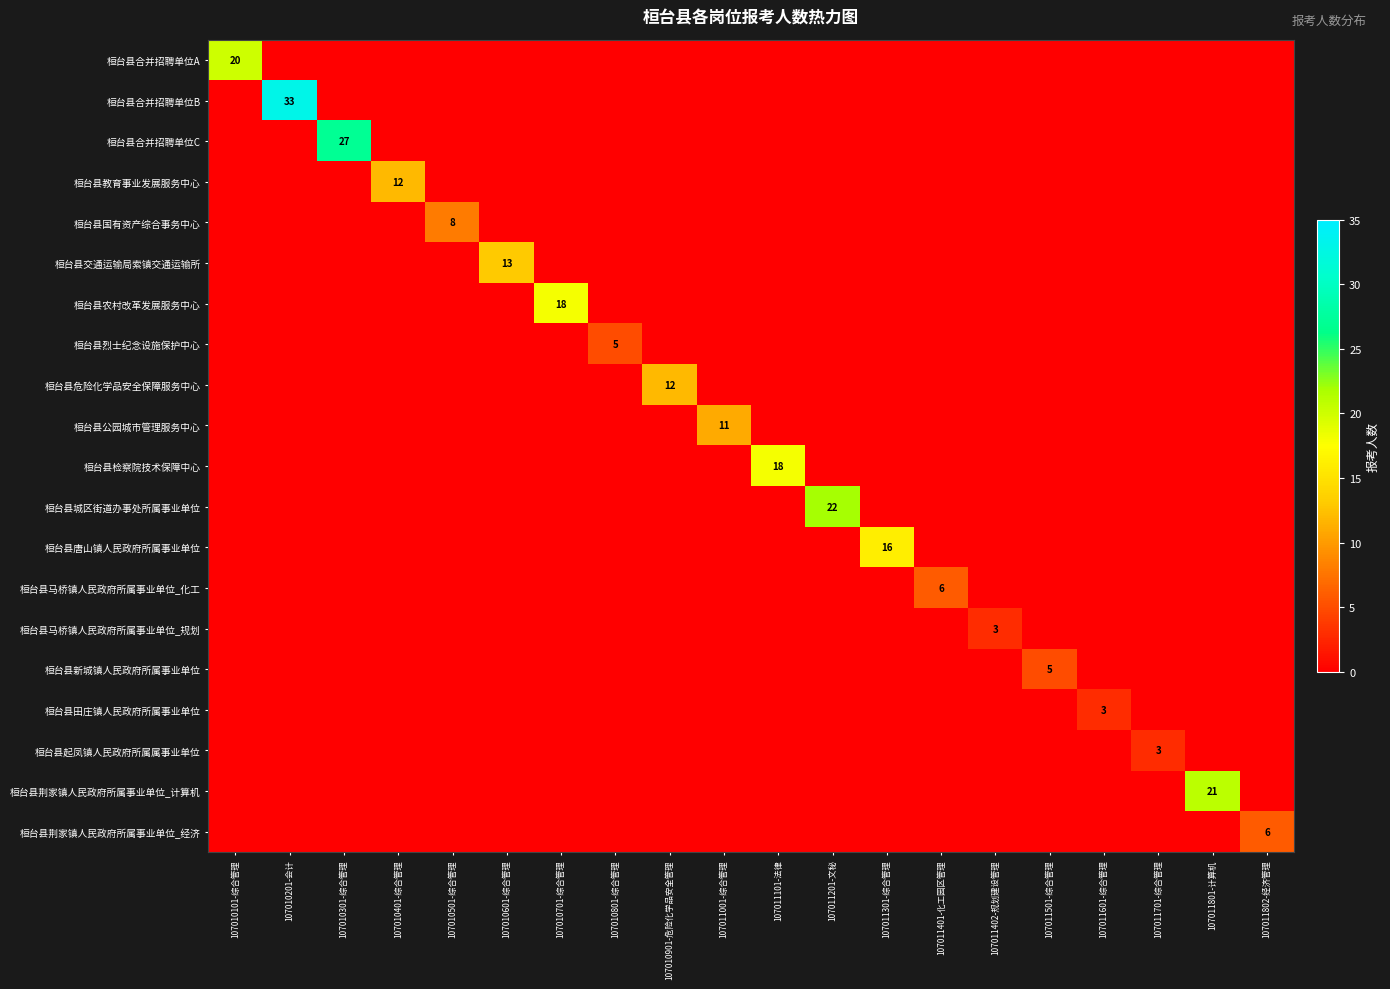

What is the difference between the highest and lowest values at 107010701-综合管理?

18